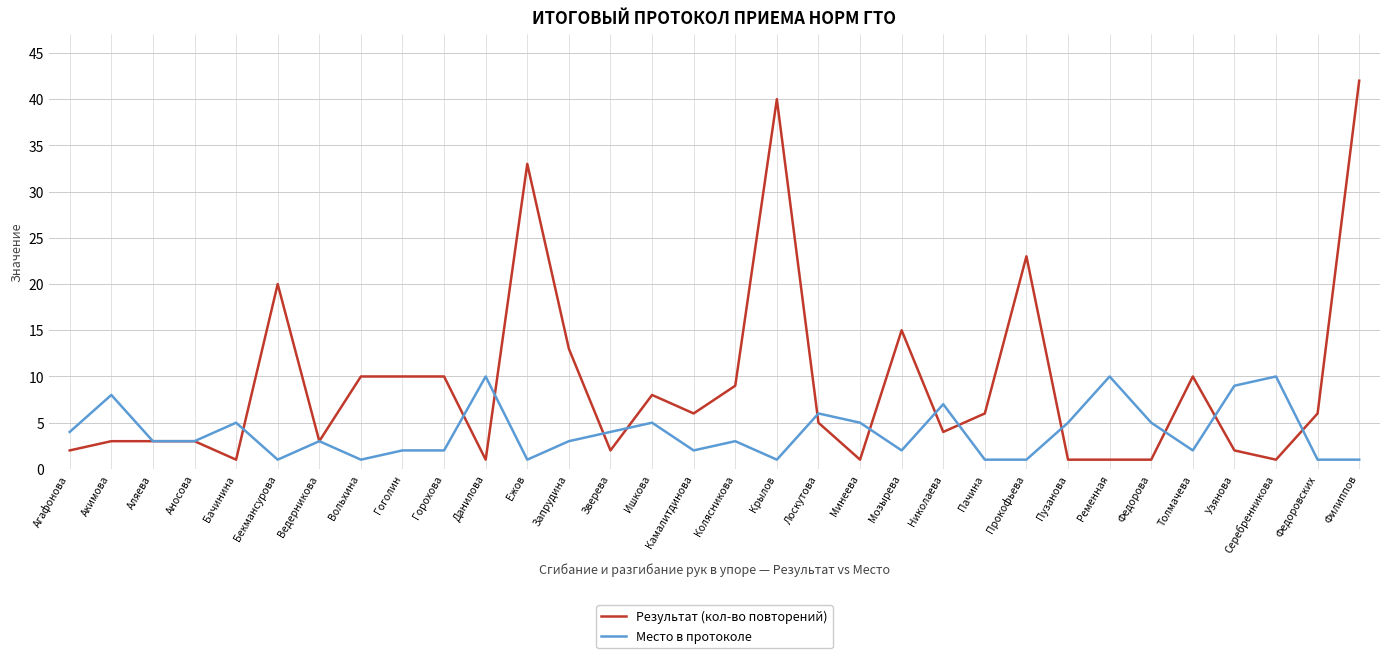

Between Крылов and Лоскутова, which series saw the biggest shift?

Результат (кол-во повторений)